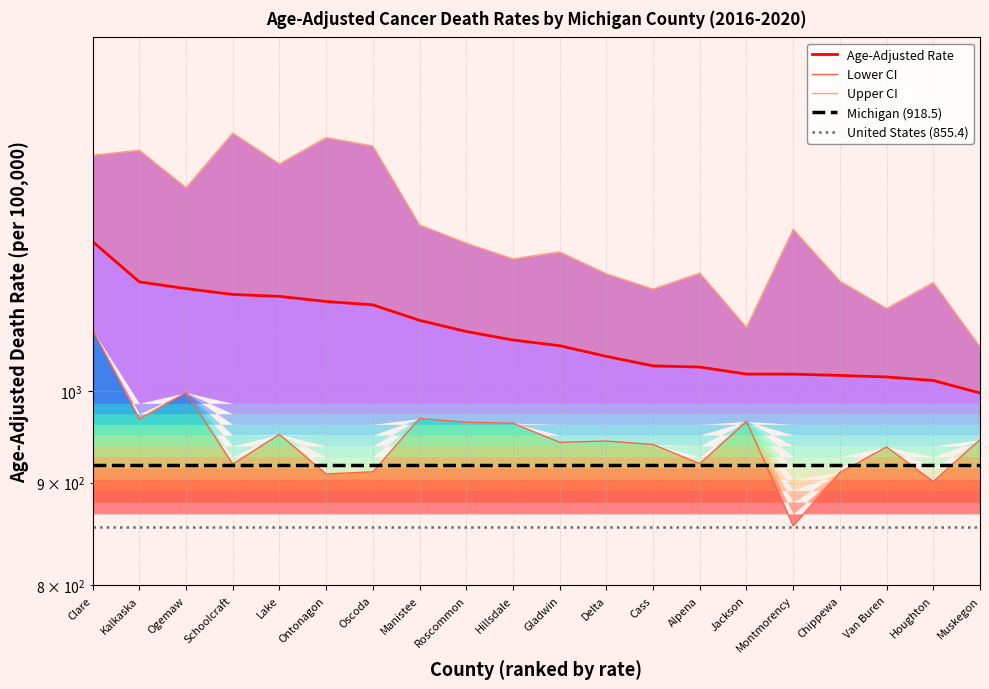

What position from the right is Chippewa?

4